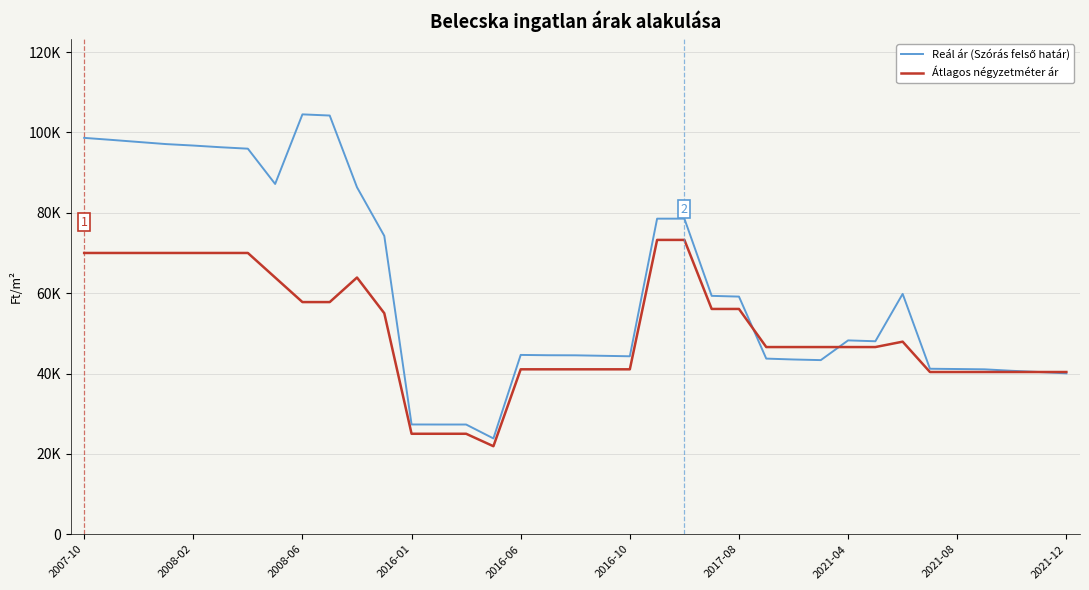

Is this an area chart (filled region under the line)?

No